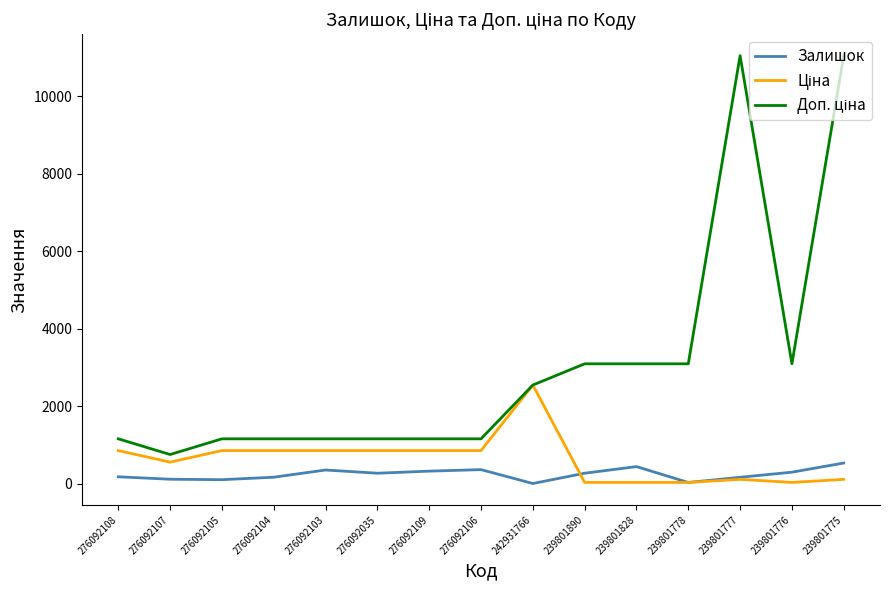

How many lines are shown in the chart?

3